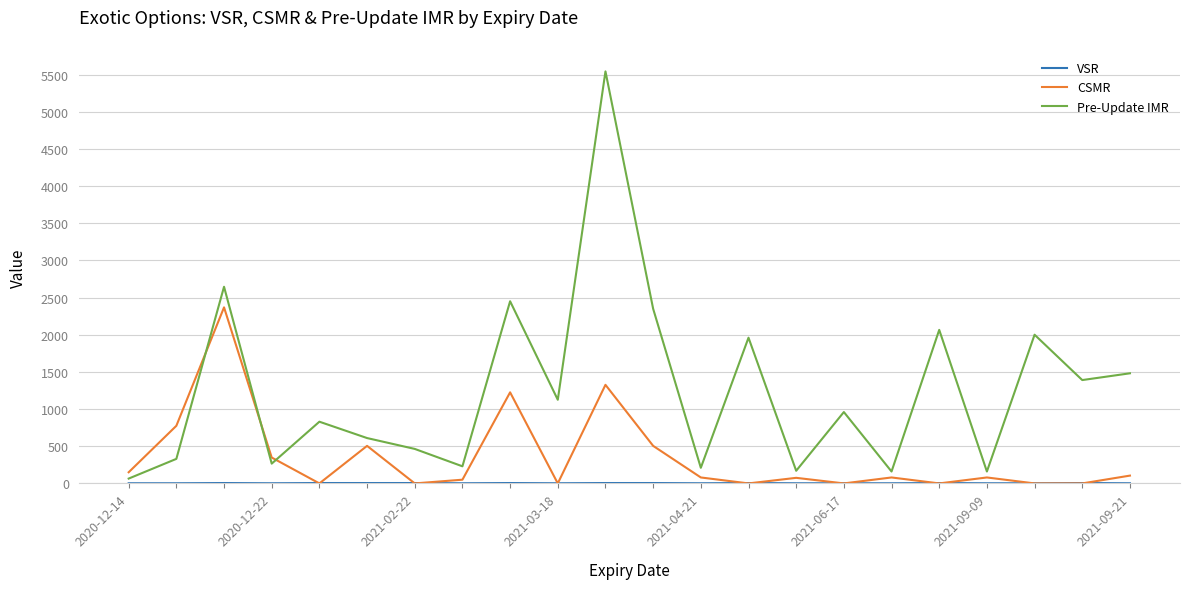

Which series has the largest range (max minus min)?

Pre-Update IMR